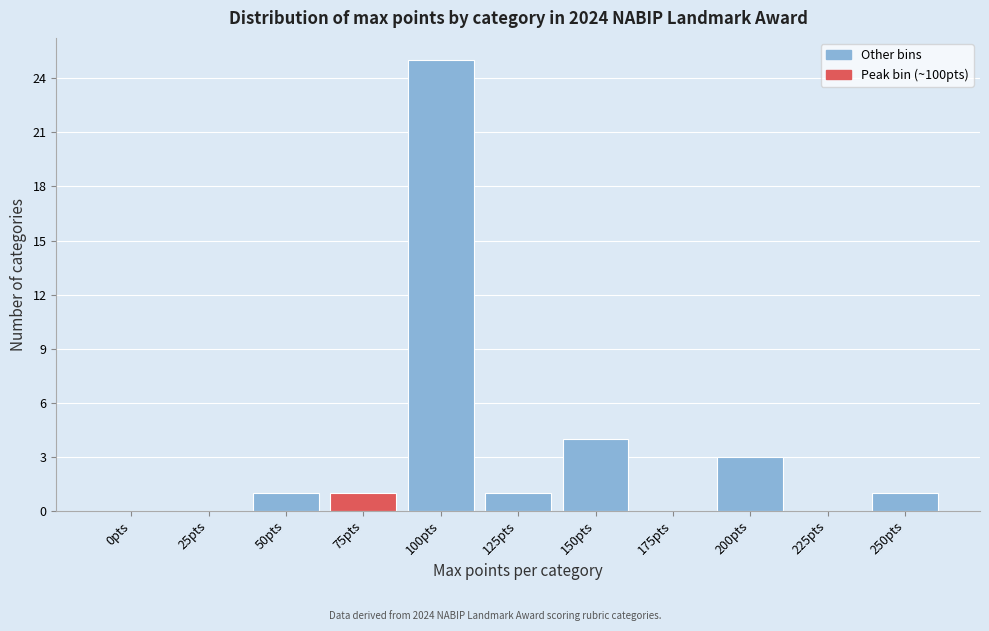

Reading left to right, extract all data points from this chart.

0pts=0	25pts=0	50pts=1	75pts=1	100pts=25	125pts=1	150pts=4	175pts=0	200pts=3	225pts=0	250pts=1